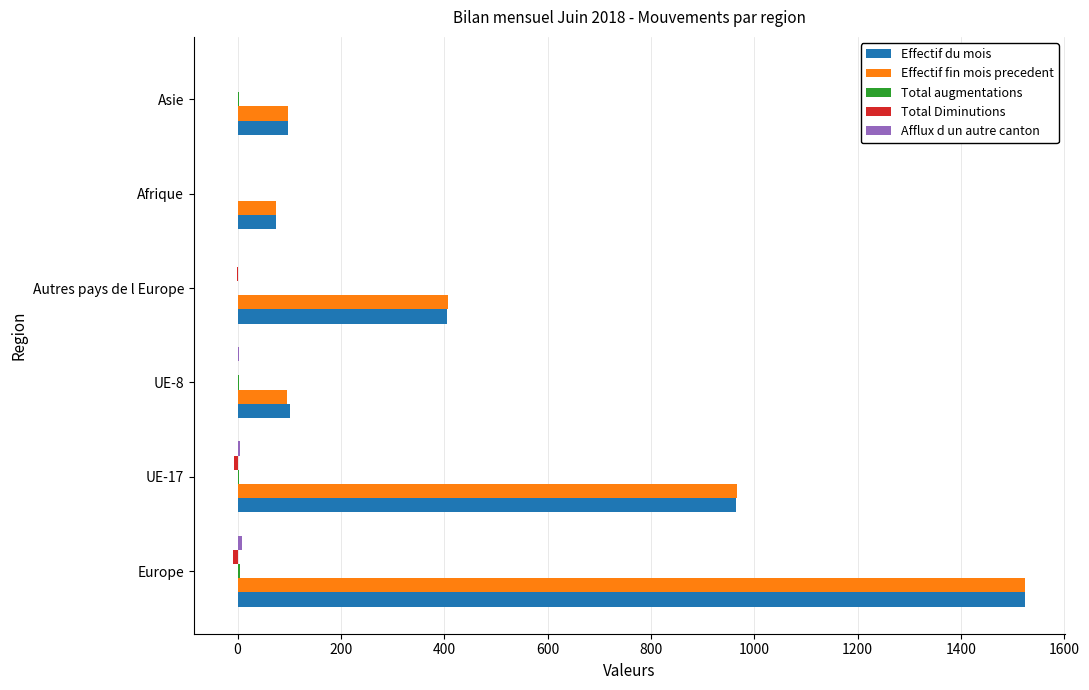

Count the number of categories in the chart.

6